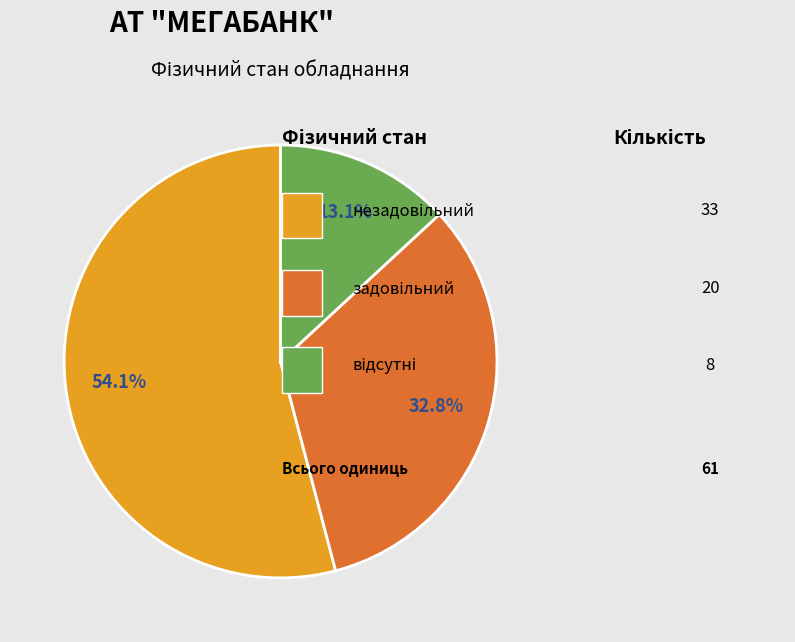

How many slices are in this pie chart?

3